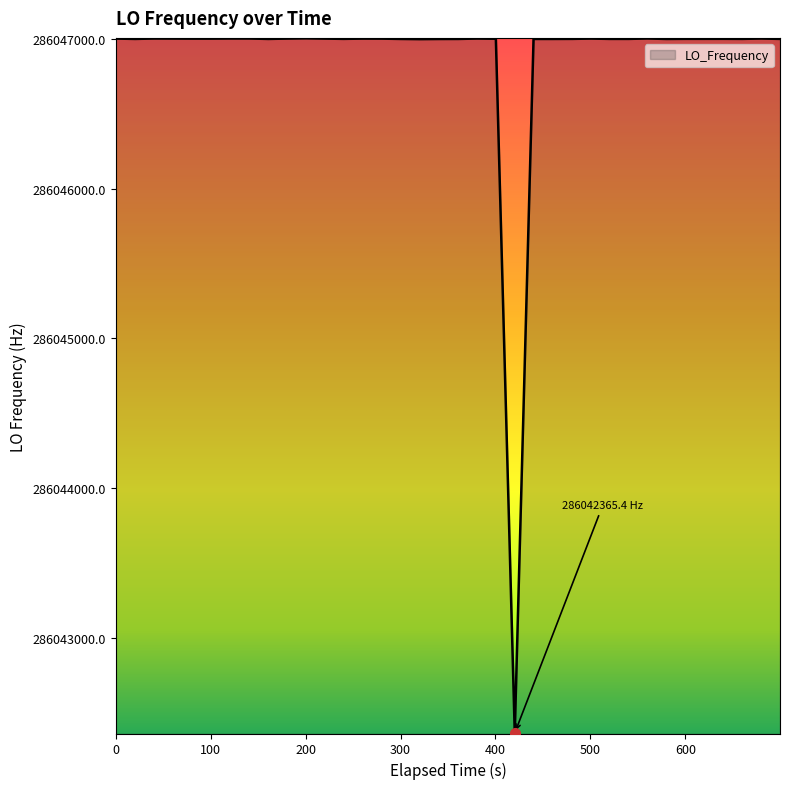

What is the difference between the second highest and minimum values?

4635.8